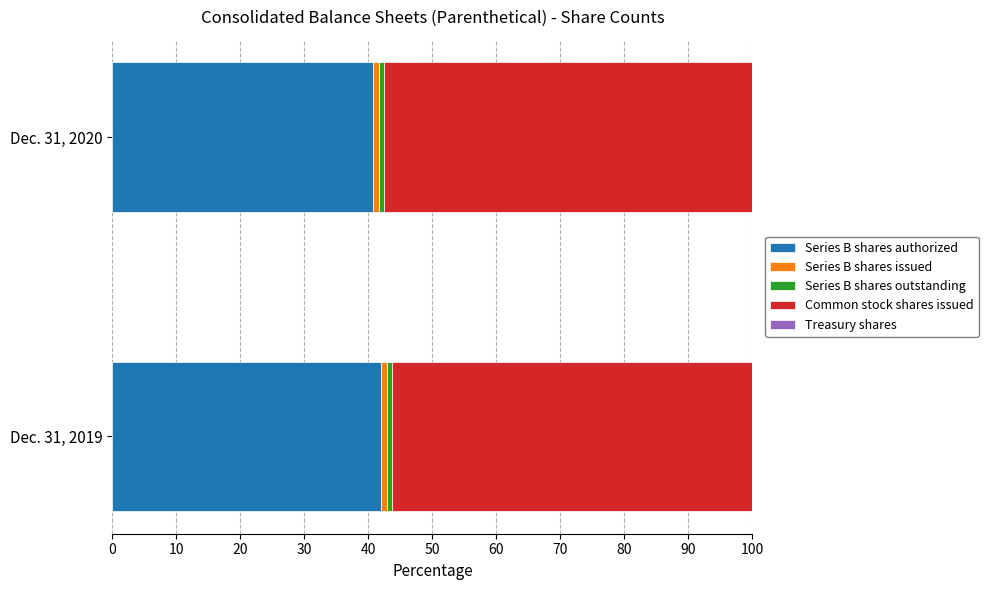

True or false: Dec. 31, 2020 has a value of 307758 at Series B shares issued.

False